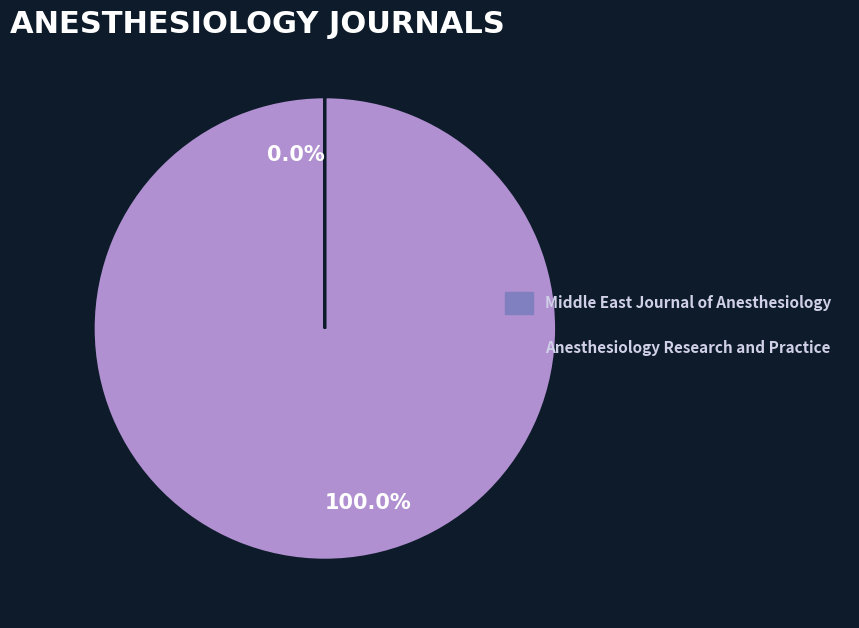

Which slice is the largest?

Anesthesiology Research and Practice